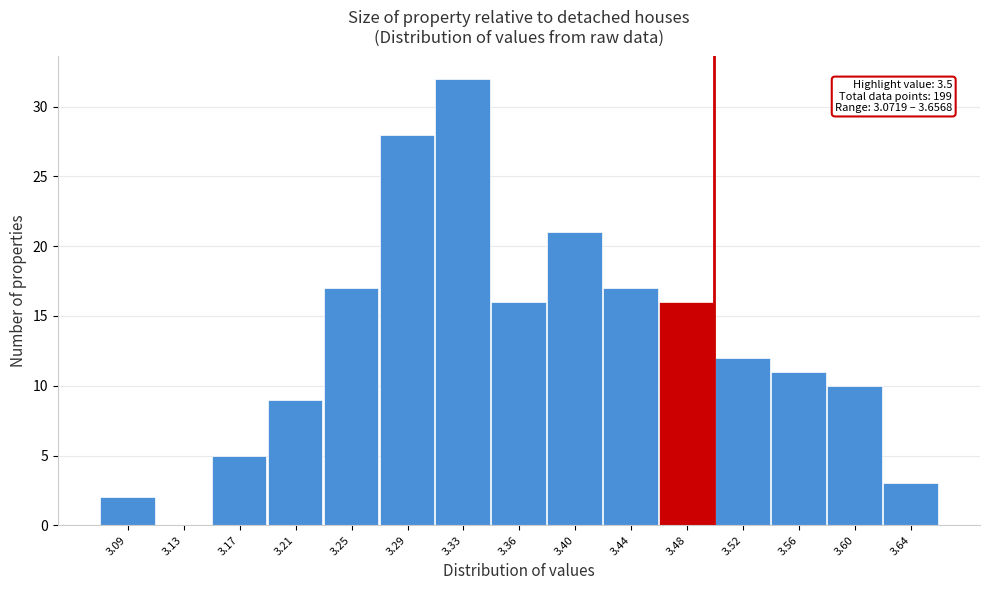

Over which range of the x-axis is the bar tallest?

3.305 to 3.345